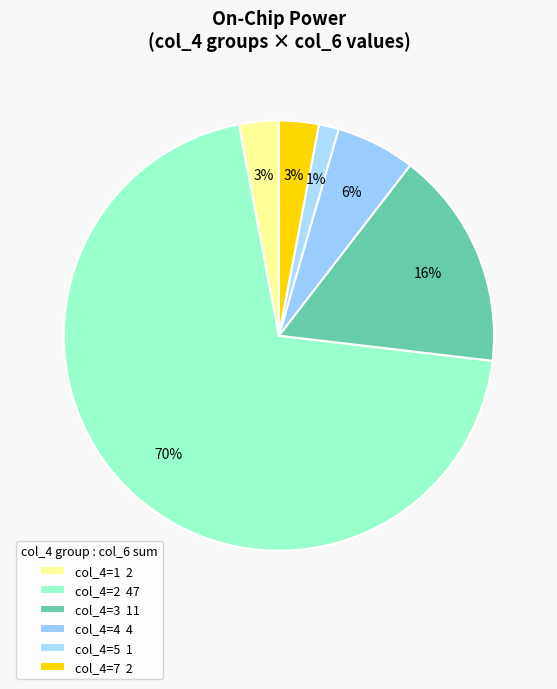

Count the number of slices in the pie.

6